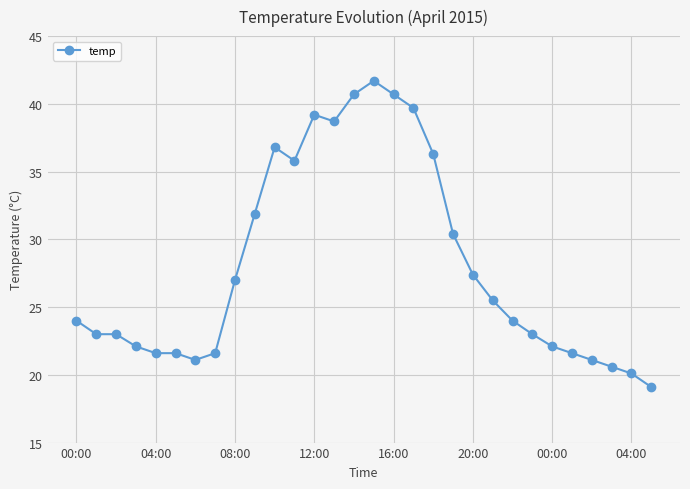

What is the average value?

28.0